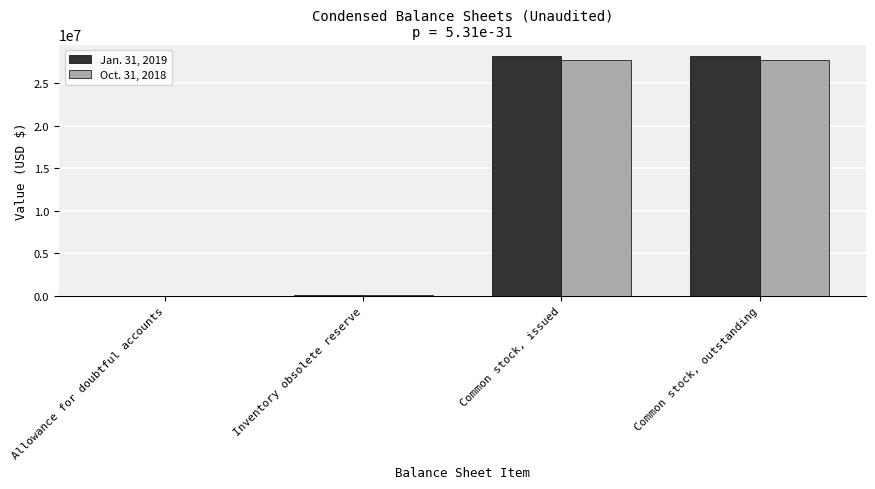

What is the average value of the Oct. 31, 2018 series?

13915977